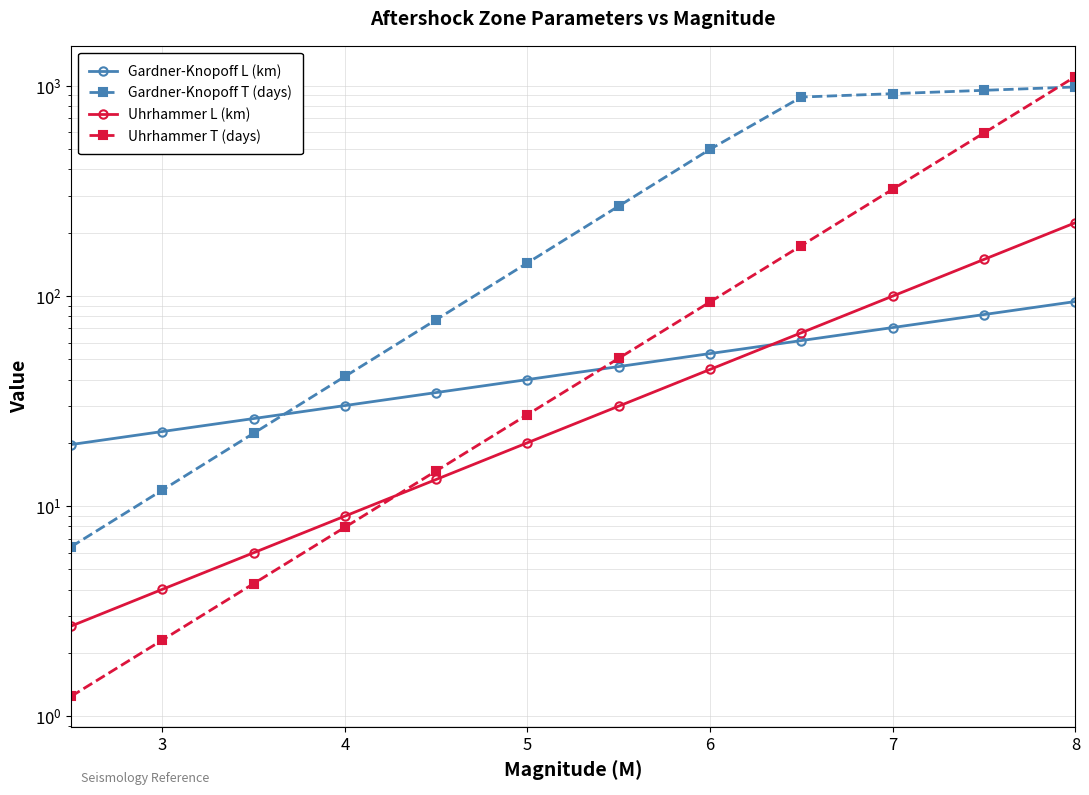

What are all the series names shown in the legend?

Gardner-Knopoff L (km), Gardner-Knopoff T (days), Uhrhammer L (km), Uhrhammer T (days)